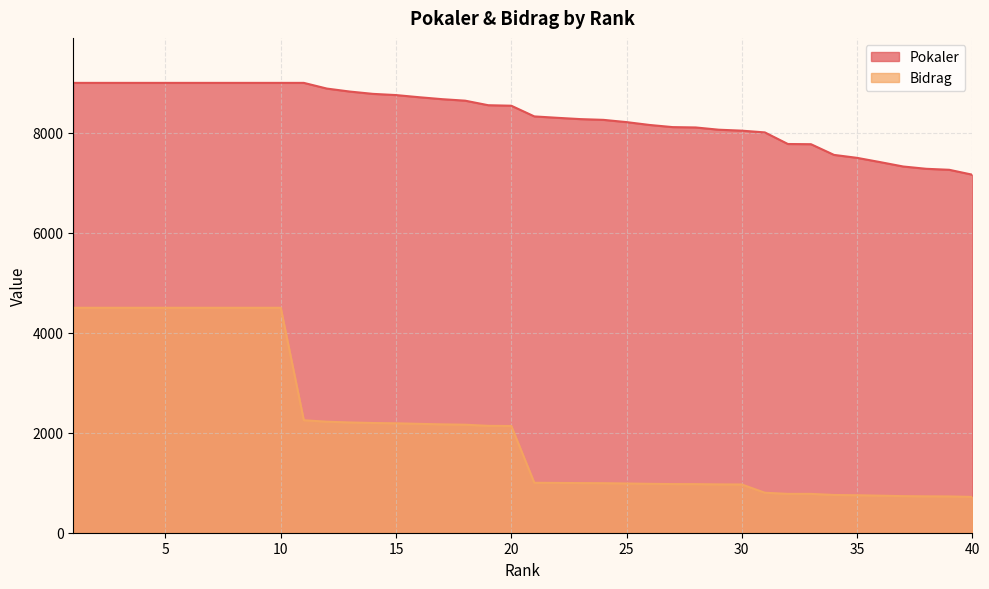

What is the value of the Bidrag point at the 36th from the left?

741